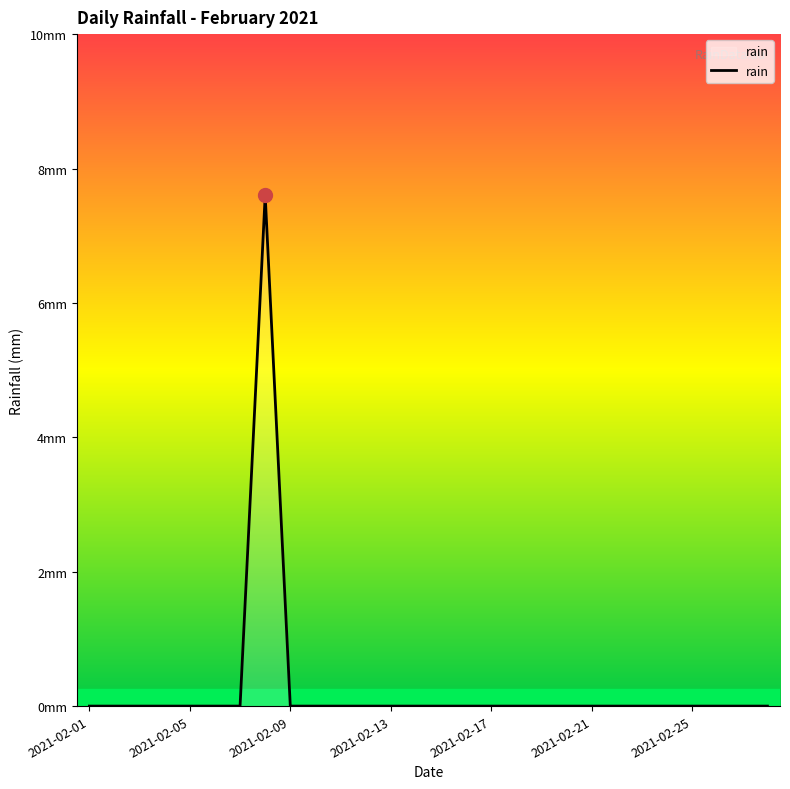

Does the chart have visible grid lines?

No